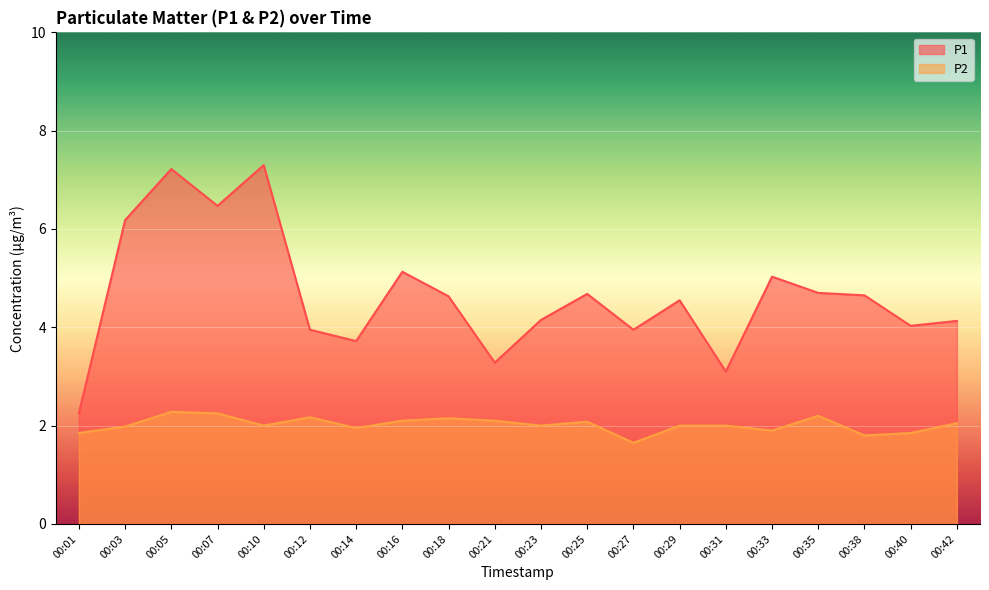

Reading left to right, list all the values displayed in this chart.

P1: 2.2	6.2	7.2	6.5	7.3	4.0	3.7	5.1	4.6	3.3	4.2	4.7	4.0	4.5	3.1	5.0	4.7	4.7	4.0	4.1
P2: 1.9	2.0	2.3	2.2	2.0	2.2	1.9	2.1	2.1	2.1	2.0	2.1	1.6	2.0	2.0	1.9	2.2	1.8	1.9	2.0